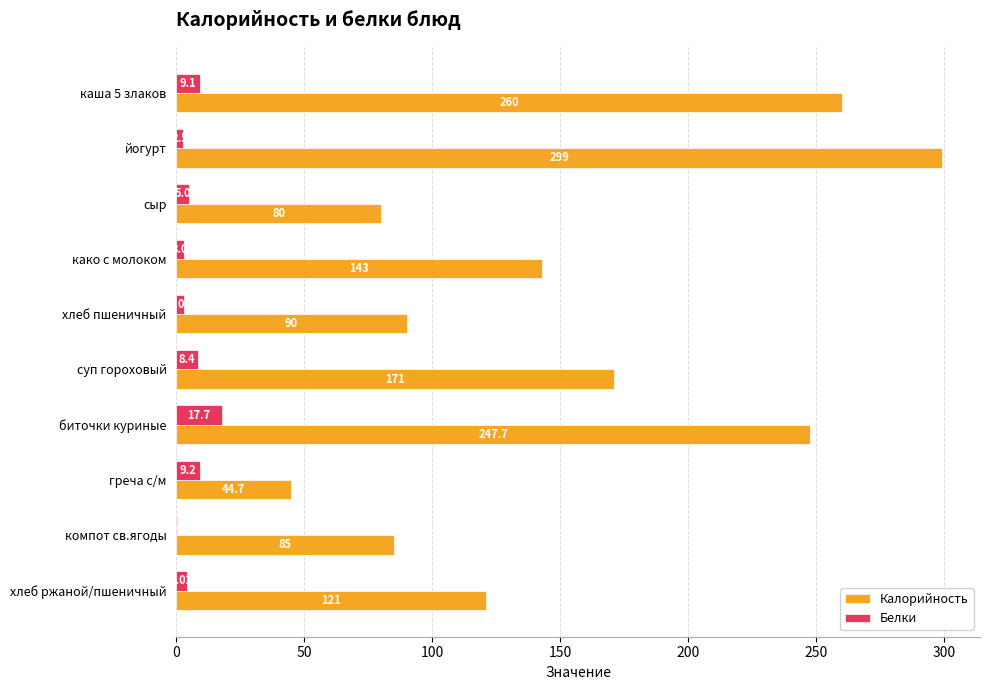

What is the sum of all Калорийность values?

1541.4